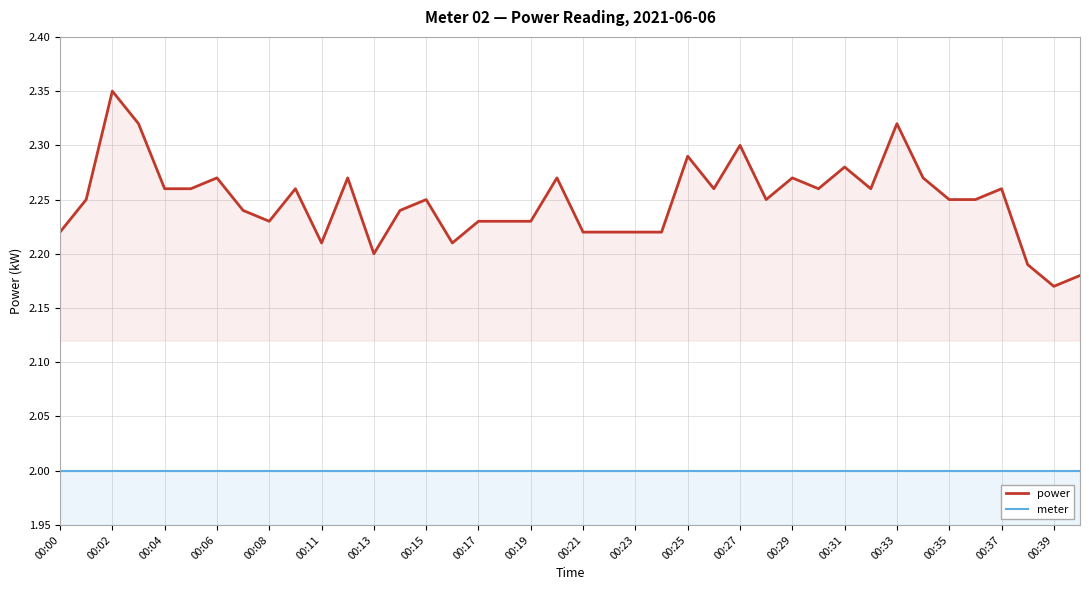

List the series in order of their peak value, highest first.

power, meter